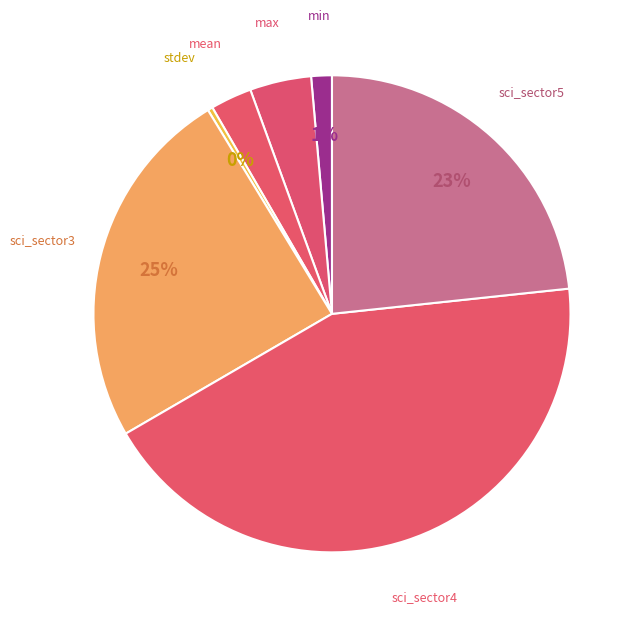

How many segments does this pie chart have?

7